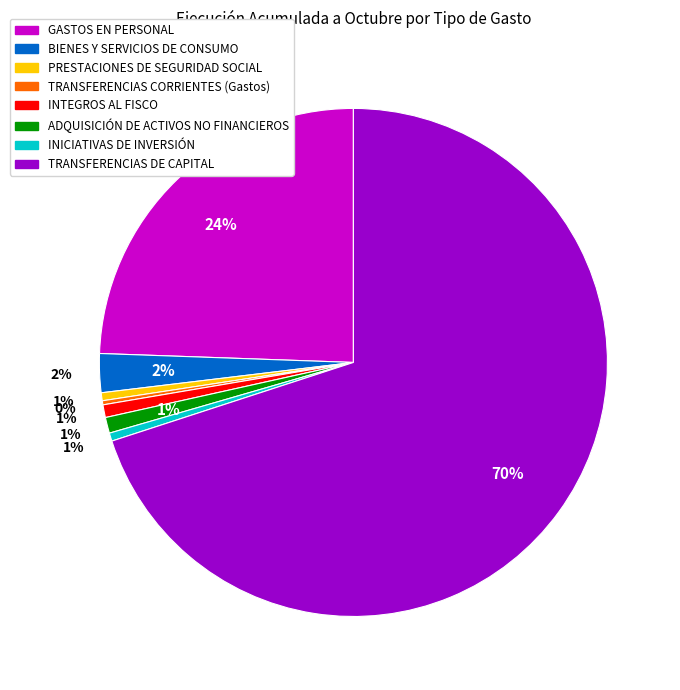

Combined, what portion of the pie is BIENES Y SERVICIOS DE CONSUMO and TRANSFERENCIAS DE CAPITAL?

72.5%